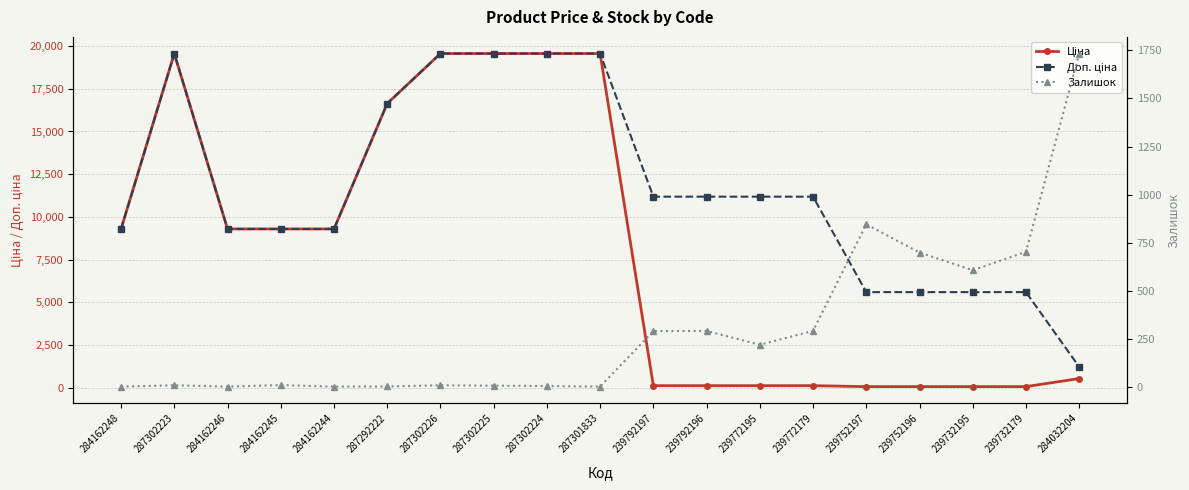

Between 239772179 and 284162245, which is larger?

284162245